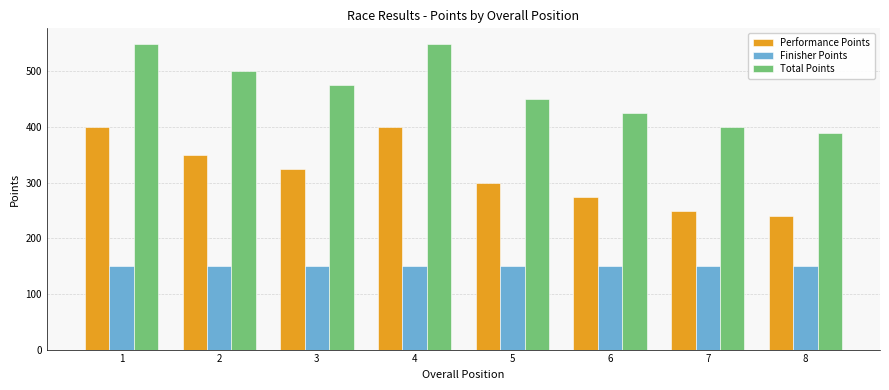

What is the average value of the Performance Points series?

318